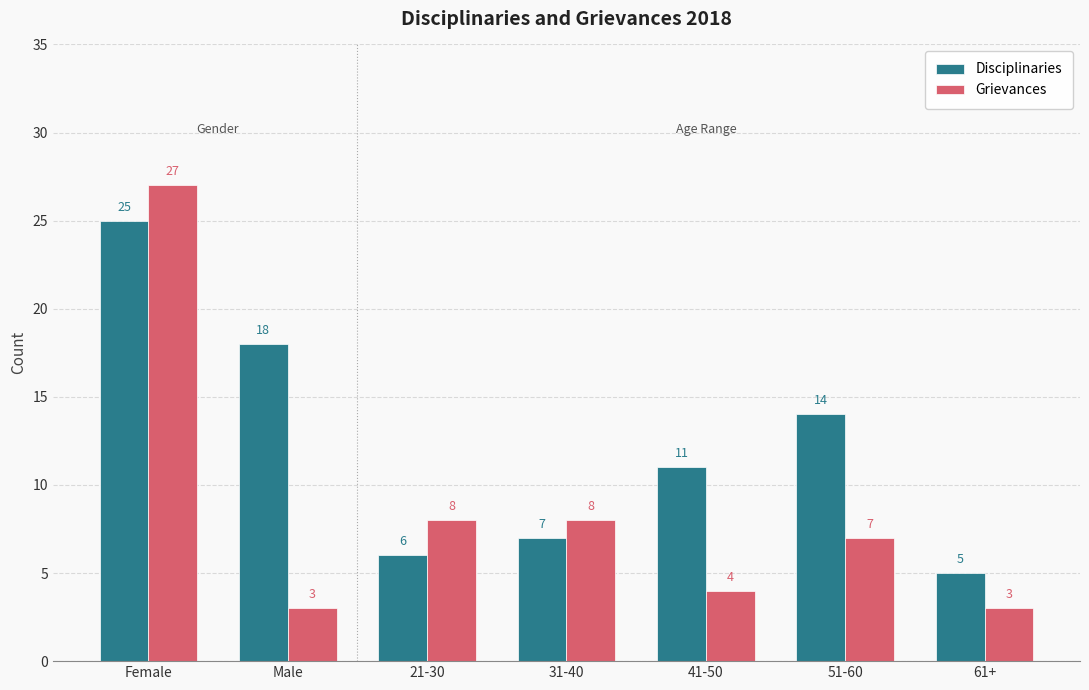

What is the sum of all Disciplinaries values?

86